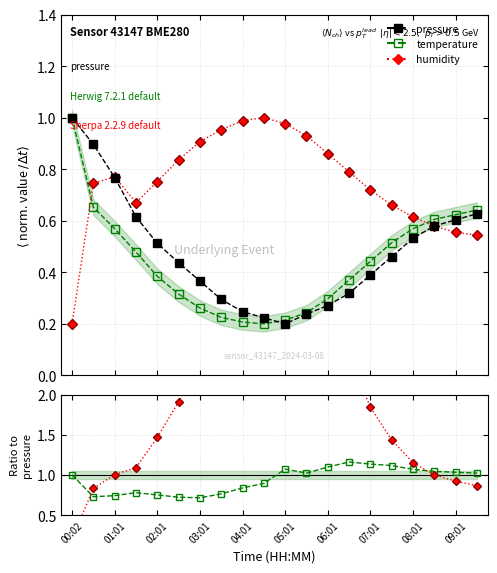

What is the difference between the highest and lowest values at 05:01?

4.7